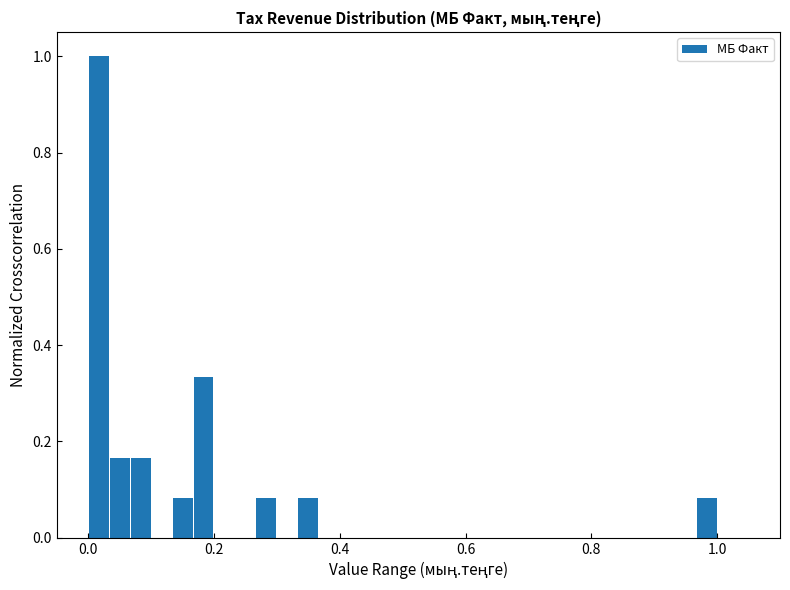

Read against the x-axis, roughly where is the centre of the tallest bar?

0.02